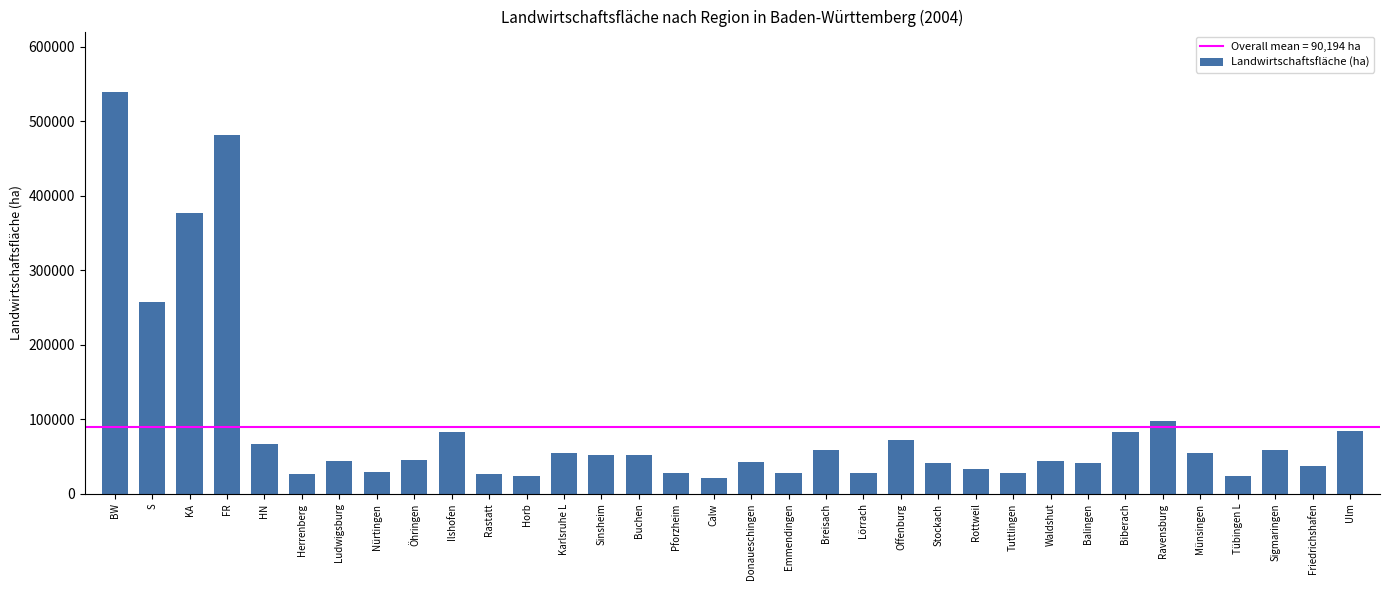

Approximately how many times larger is the value at Sigmaringen compared to FR?

0.1